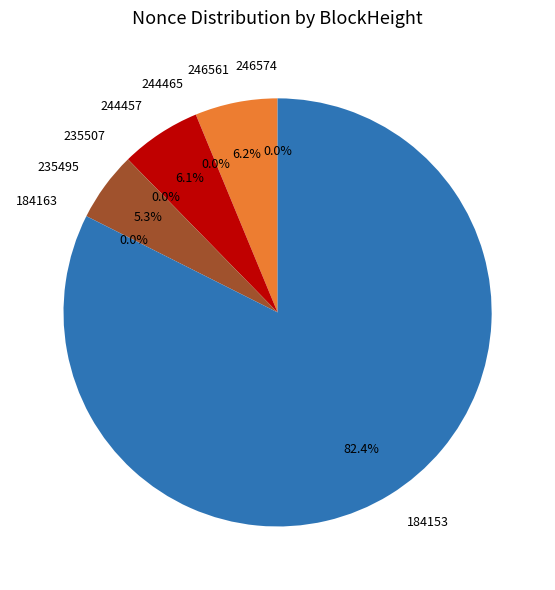

Count the number of slices in the pie.

8